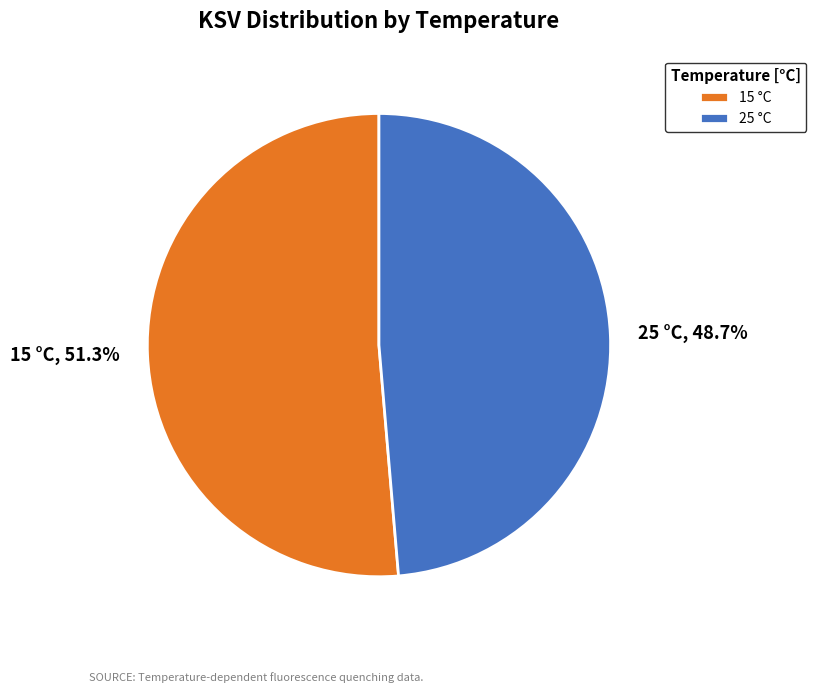

To the nearest percent, what is the difference between the largest and smallest slice percentages?

3%